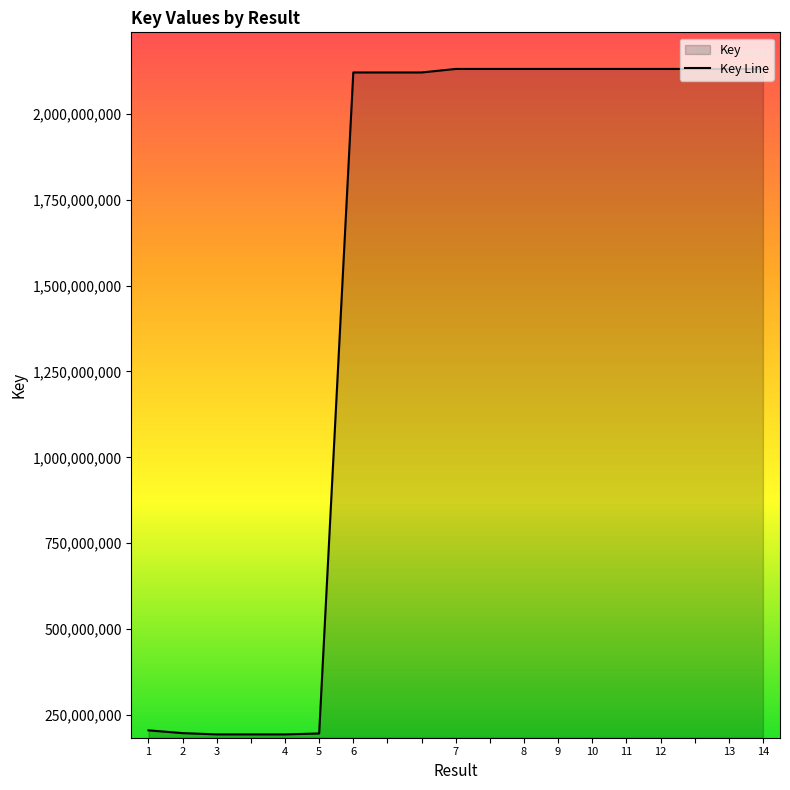

List the labels in order of value, smallest first.

4, 3, , 5, 2, 1, 6, , , 12, , 11, 14, 10, 8, 9, 7, , 13